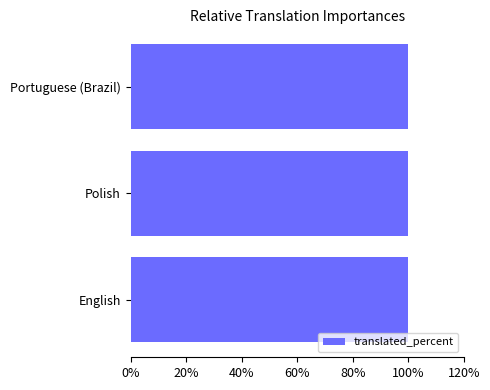

Which series has the largest total across all categories?

translated_percent